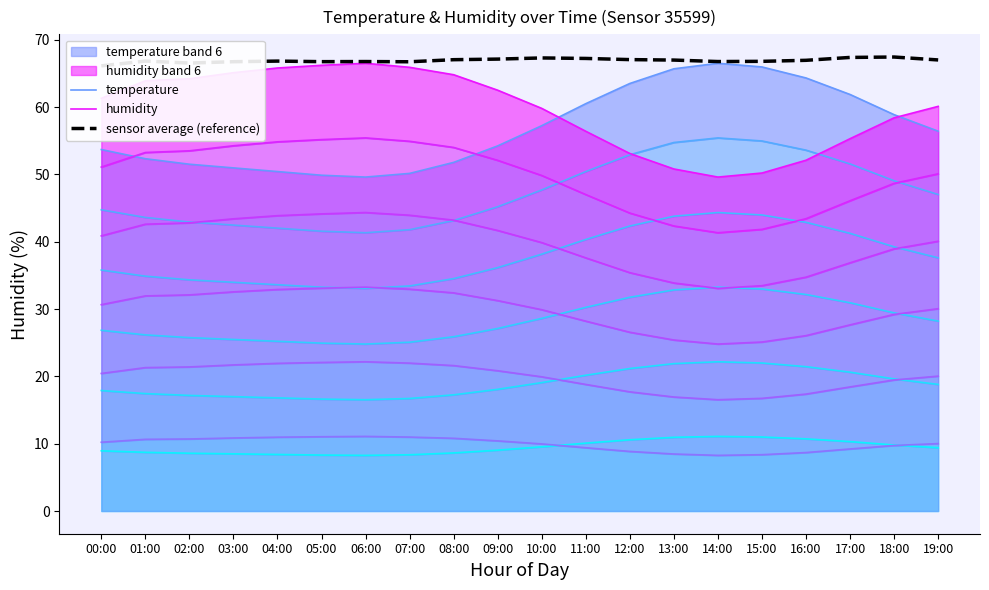

What is the difference between the maximum and minimum values in the sensor average (reference) series?

1.3